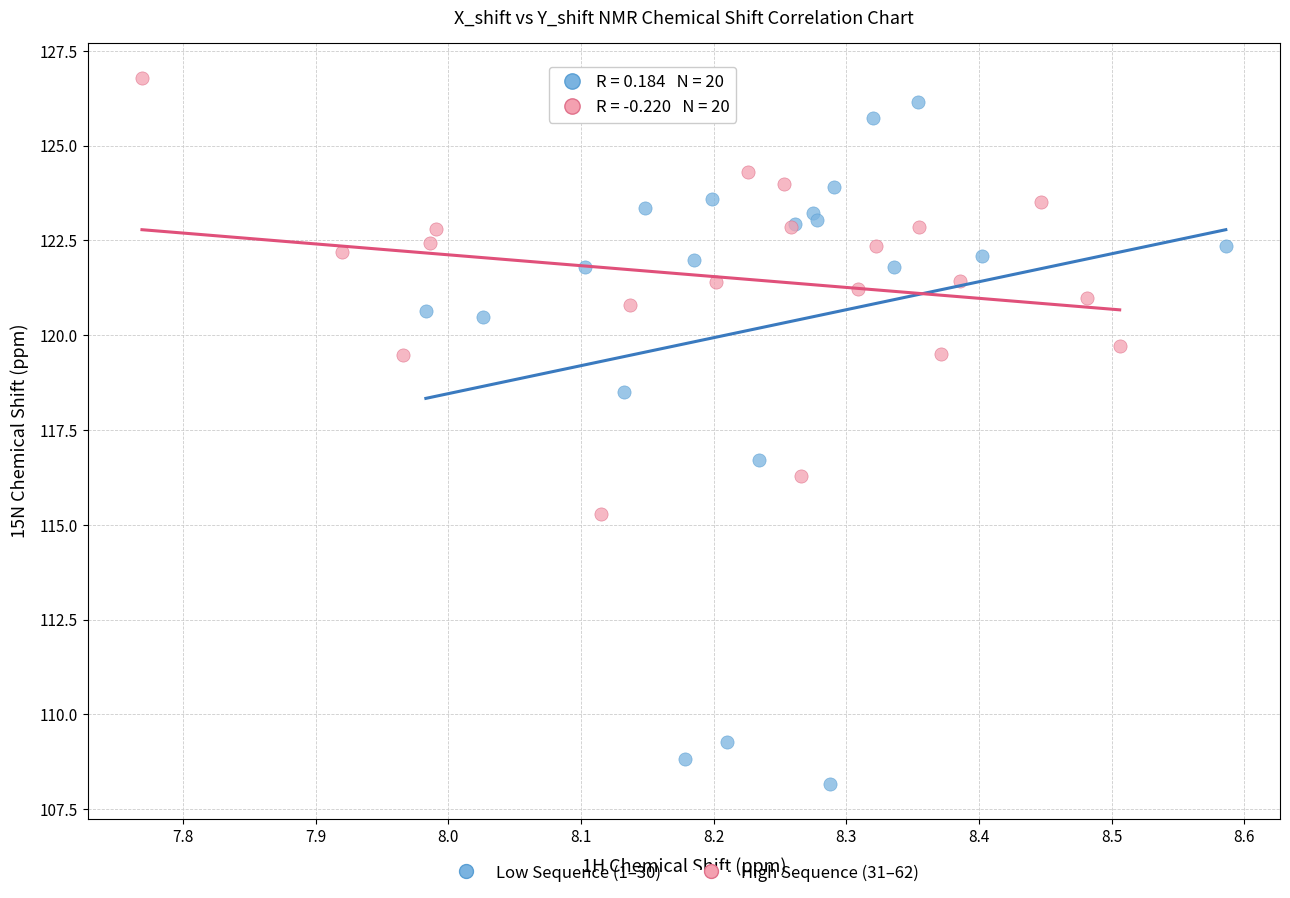

Which series contains the lowest Y value?

Low Sequence (1–30)